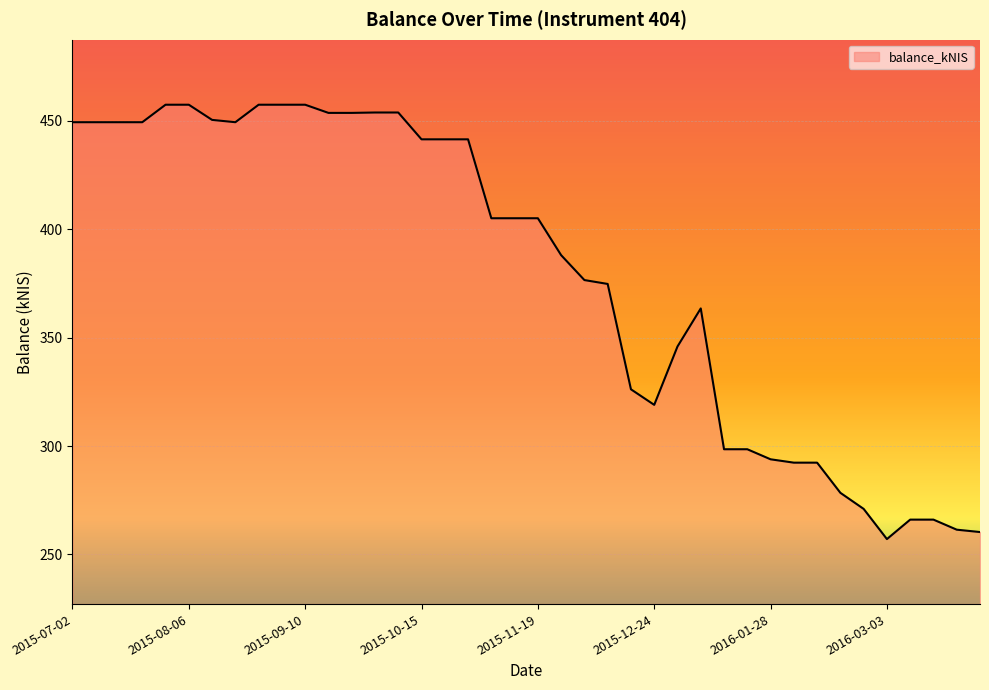

What is the maximum value shown in the chart?

457.5